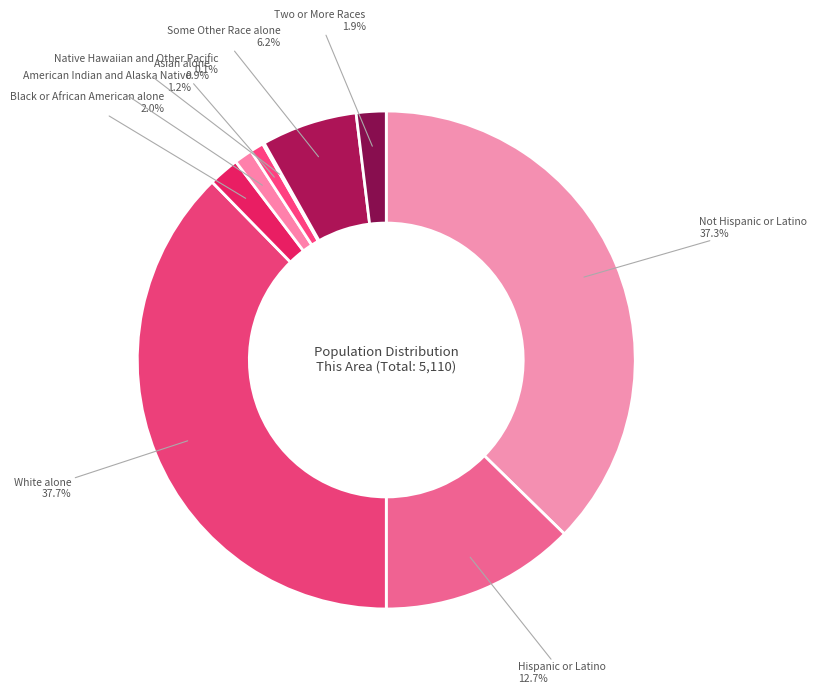

To the nearest percent, what is the difference between the largest and smallest slice percentages?

38%